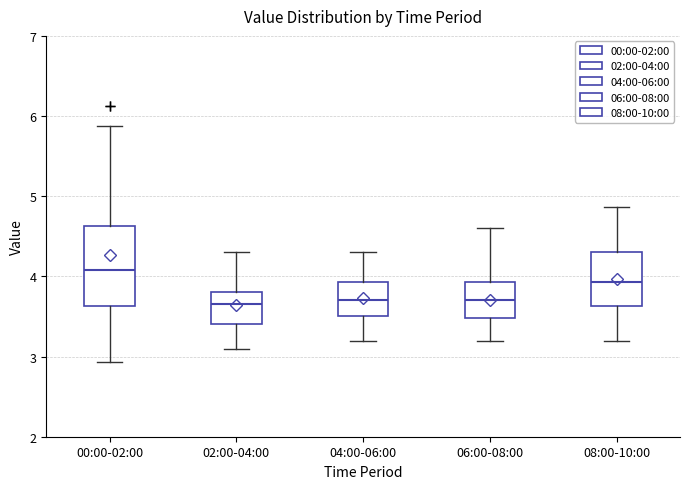

Reading left to right, read every box against the y-axis: the position of its median line, the range the box covers, and the ends of its whiskers. The values are not printed on the chart, so give them approximately, as read against the axis.

00:00-02:00: median 4.1, box 3.6 to 4.6, whiskers 2.9 to 5.9
02:00-04:00: median 3.7, box 3.4 to 3.8, whiskers 3.1 to 4.3
04:00-06:00: median 3.7, box 3.5 to 3.9, whiskers 3.2 to 4.3
06:00-08:00: median 3.7, box 3.5 to 3.9, whiskers 3.2 to 4.6
08:00-10:00: median 3.9, box 3.6 to 4.3, whiskers 3.2 to 4.9